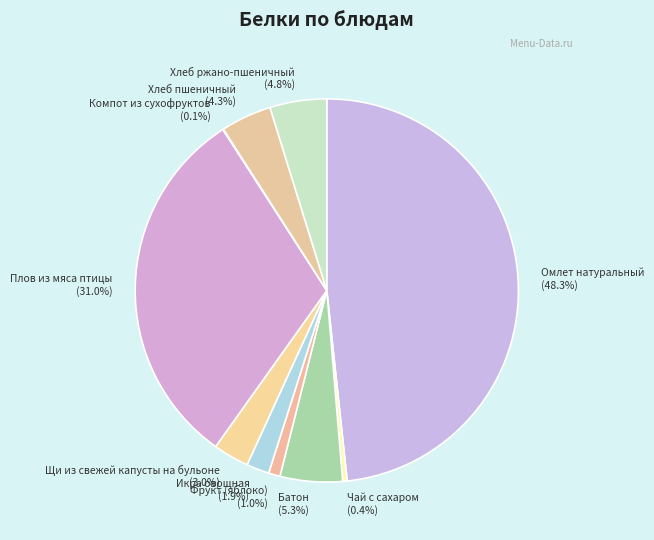

Does Батон represent more than half of the total?

No